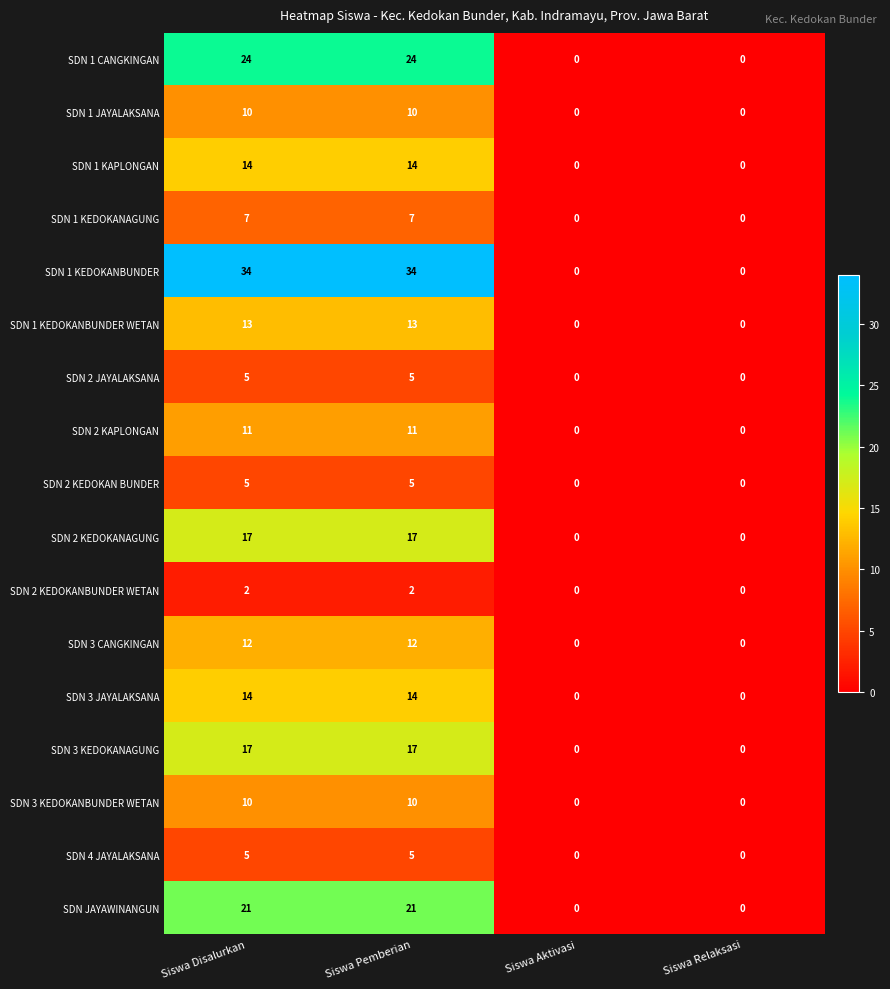

What is the sum of all SDN 1 JAYALAKSANA values?

20